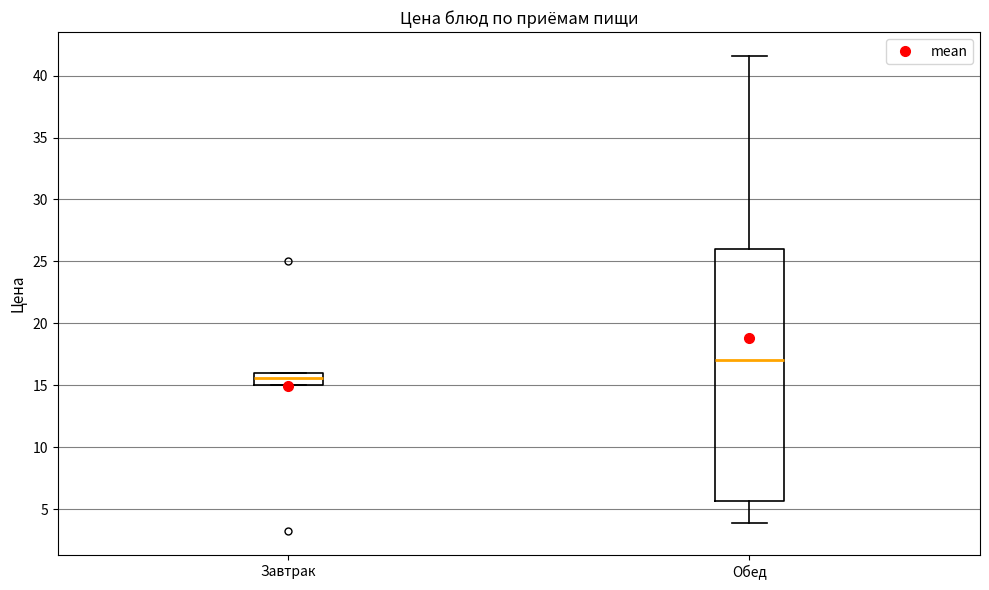

Reading left to right, read every box against the y-axis: the position of its median line, the range the box covers, and the ends of its whiskers. The values are not printed on the chart, so give them approximately, as read against the axis.

Завтрак: median 15.5, box 15.0 to 16.0, whiskers 15.0 to 16.0
Обед: median 17.0, box 5.5 to 26.0, whiskers 4.0 to 41.5